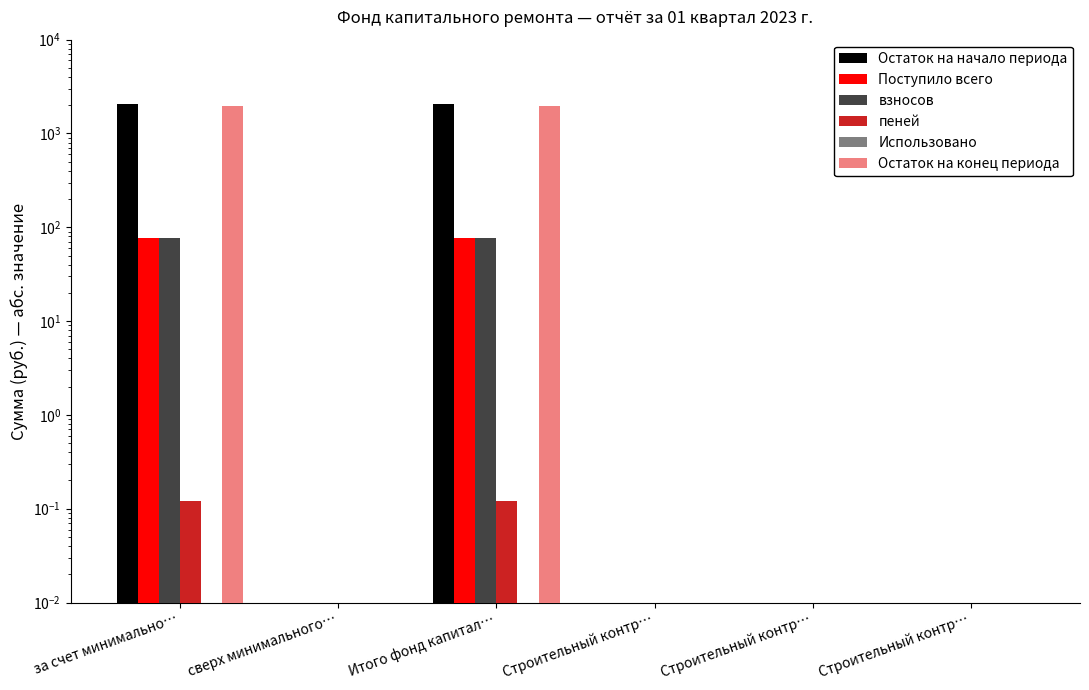

How many groups of bars are there?

6